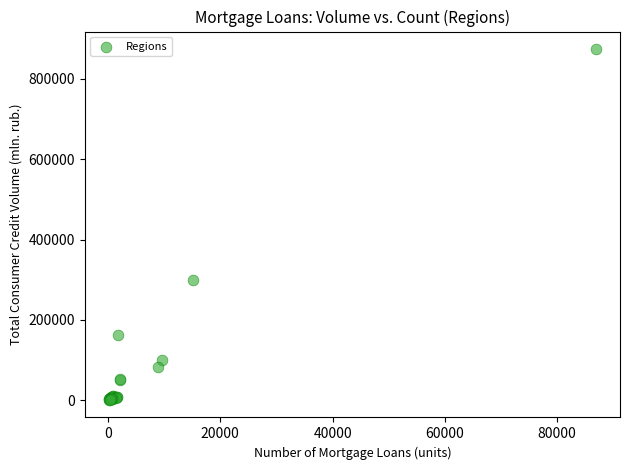

What Y value in the scatter plot is closest to 437353?

300325.8